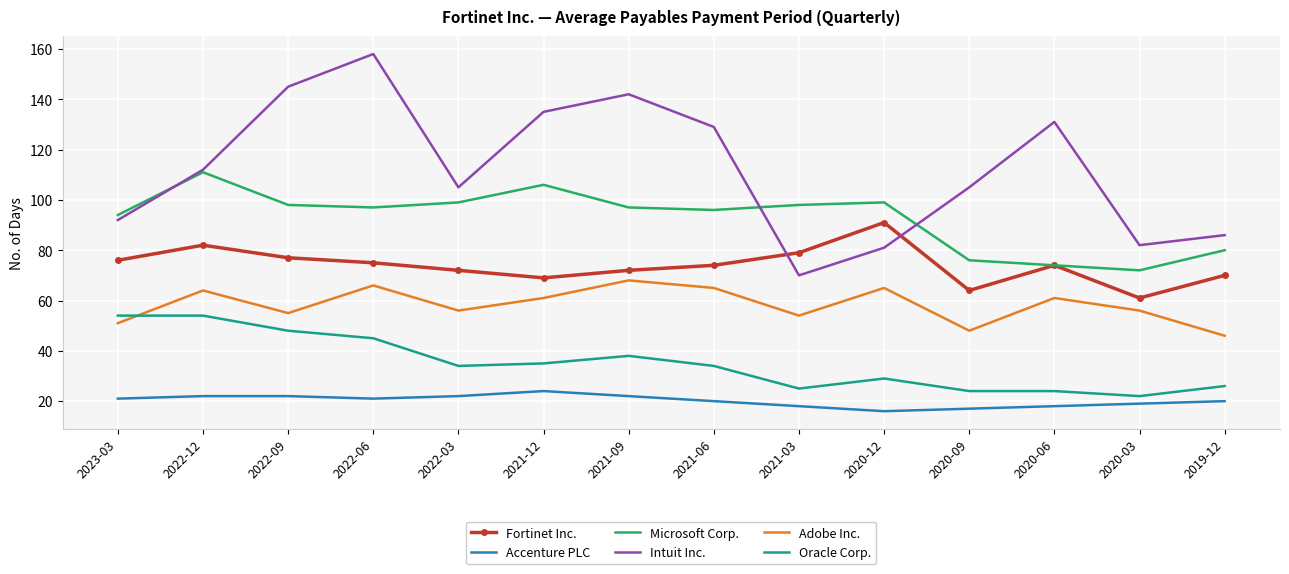

What is the spread (max minus min) of values at 2021-09?

120